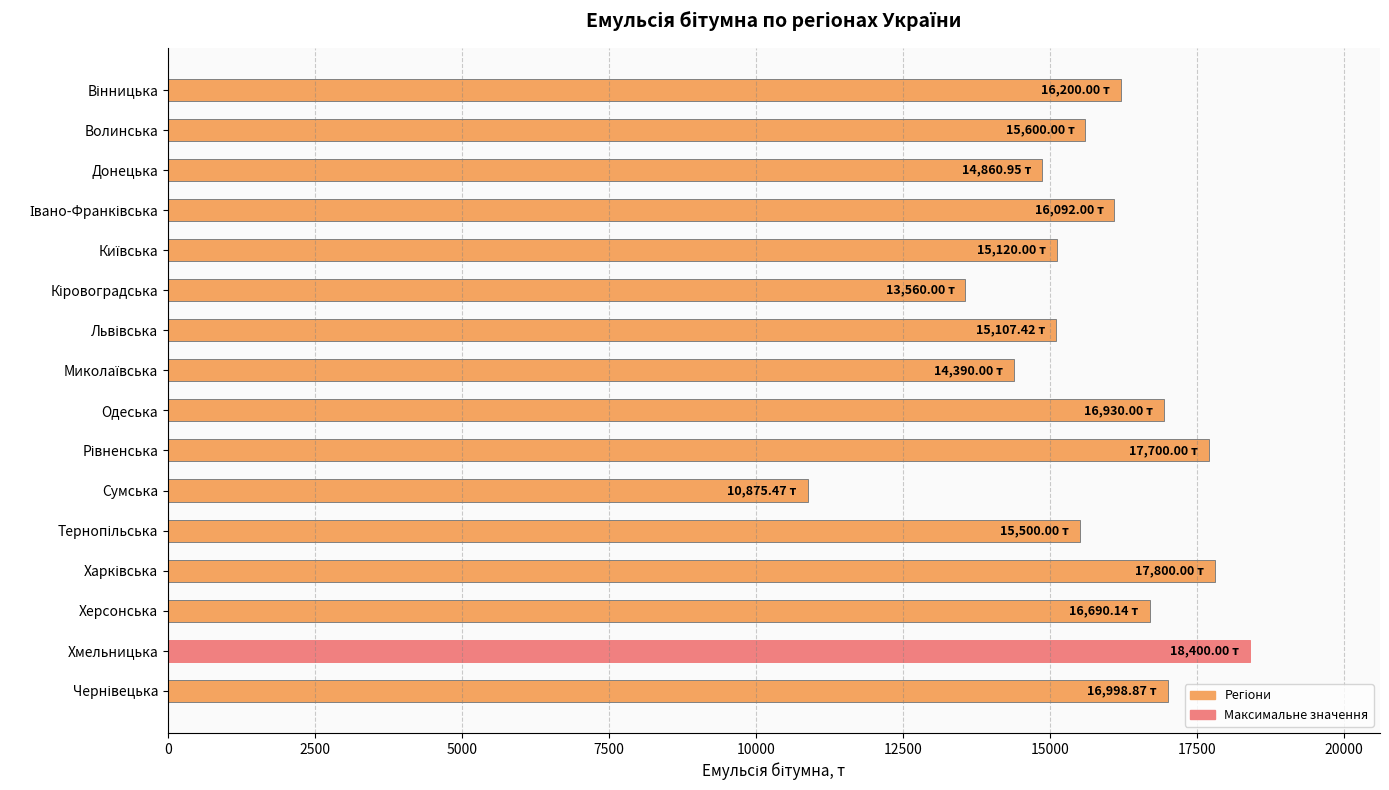

How many data points are less than 16092?

8